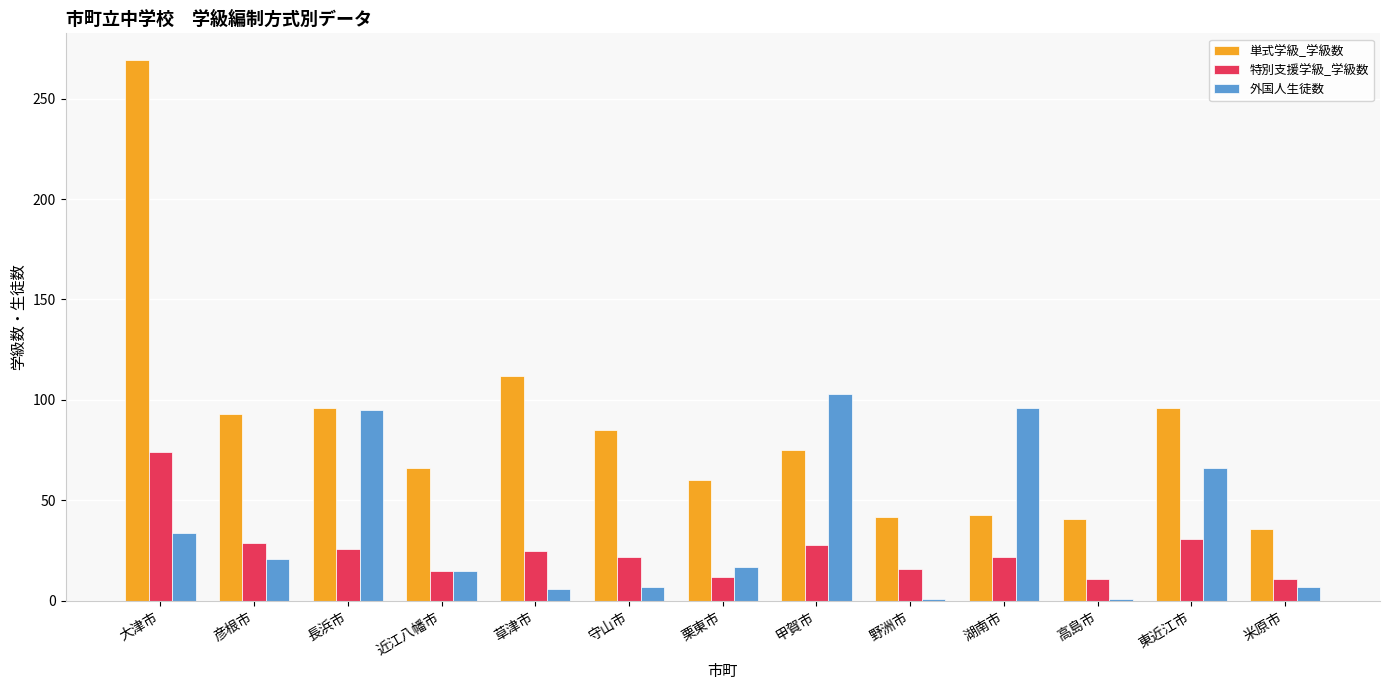

At which label is 外国人生徒数 closest to 52?

東近江市